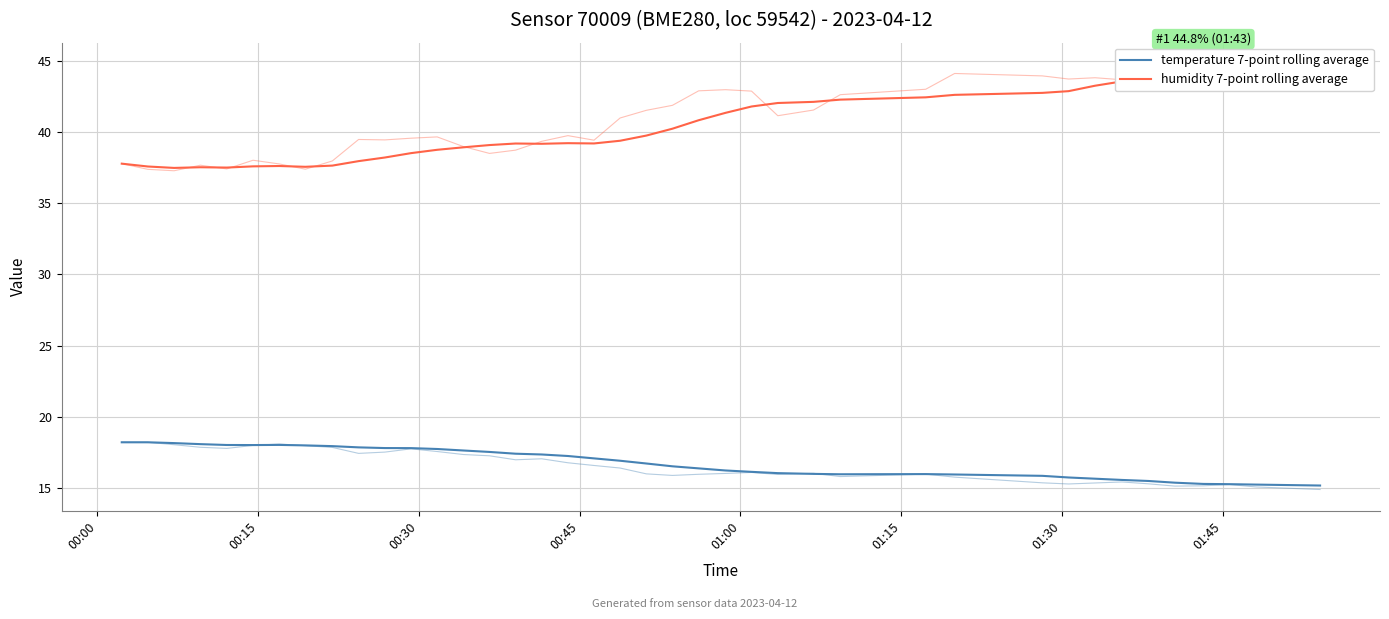

At how many categories does at least one series exceed 15?

40